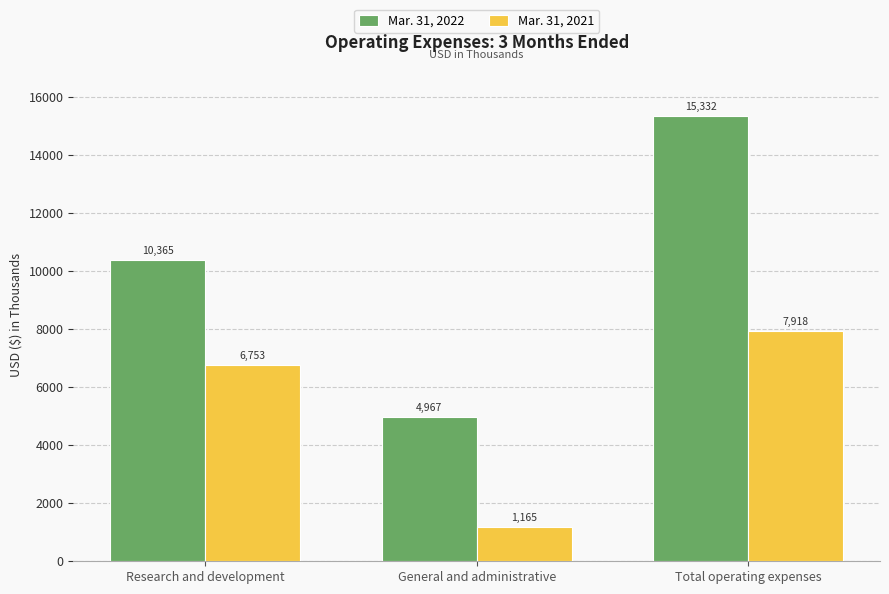

Are the bars horizontal?

No